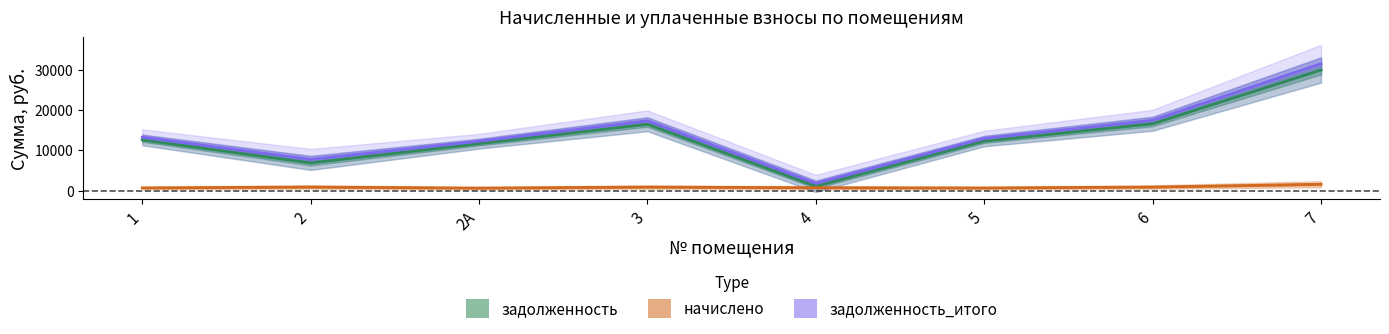

What is the sum of the начислено values at 2 and 4?

1583.6